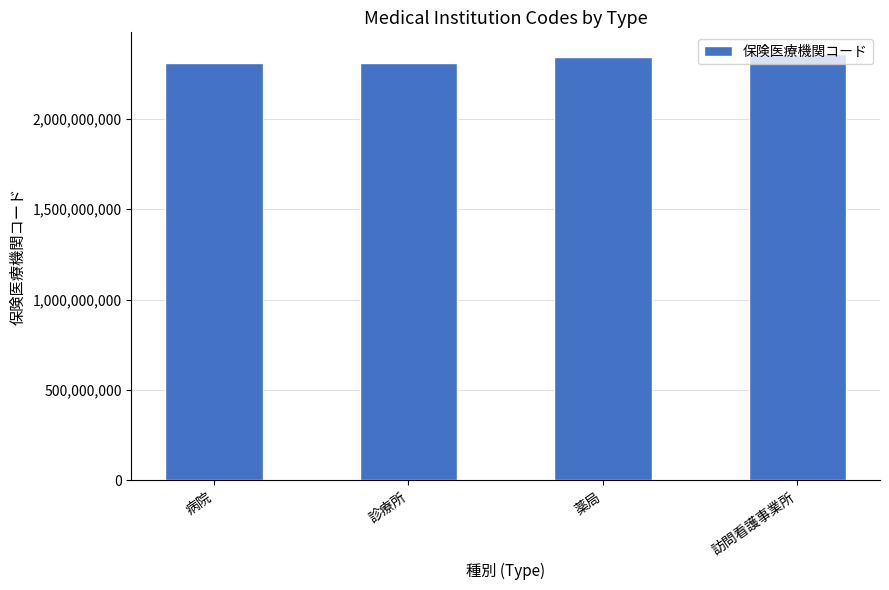

What is the difference between the maximum and minimum values?

50000003